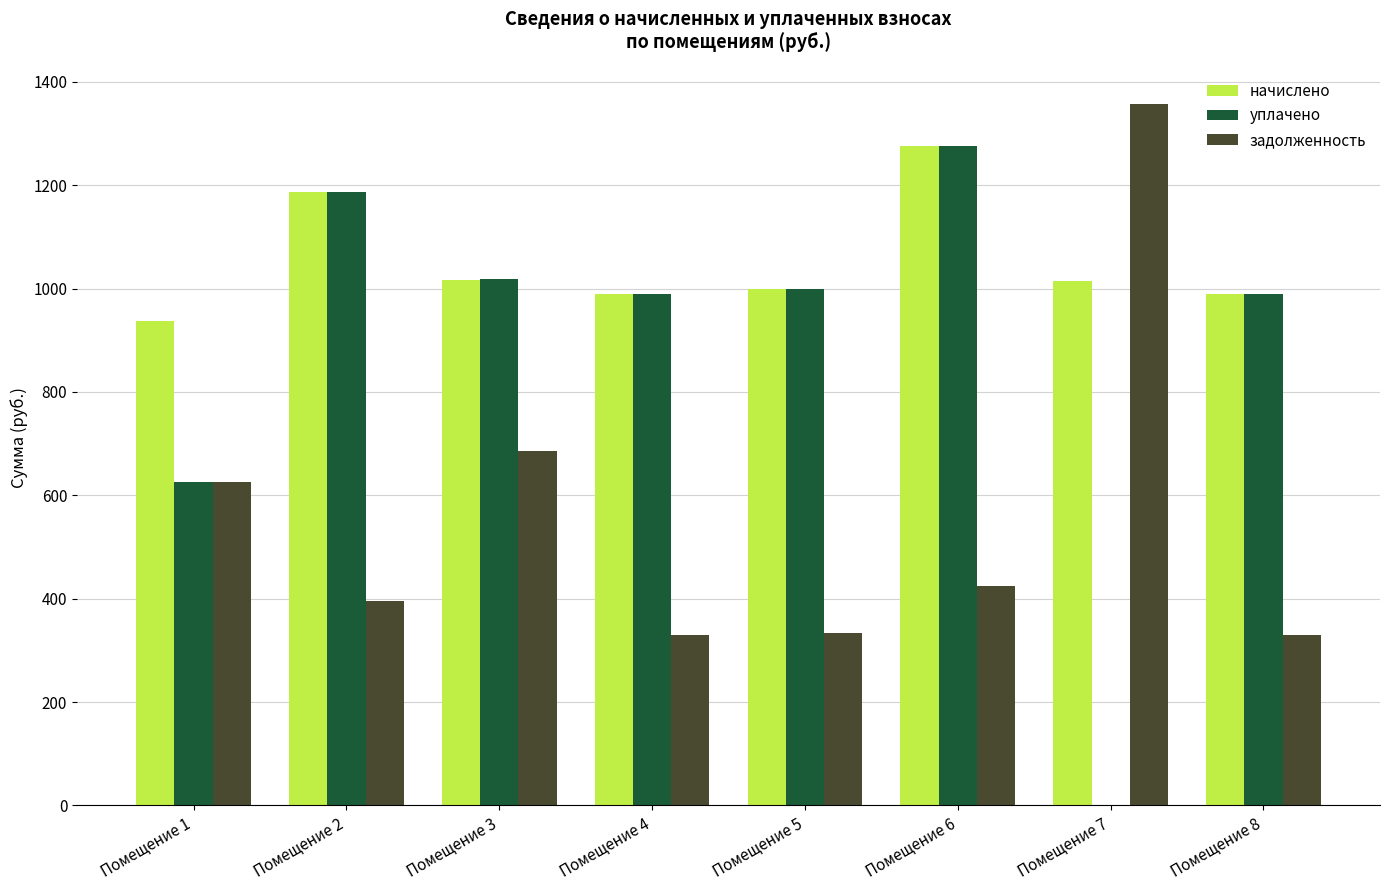

Which series has the largest total across all categories?

начислено